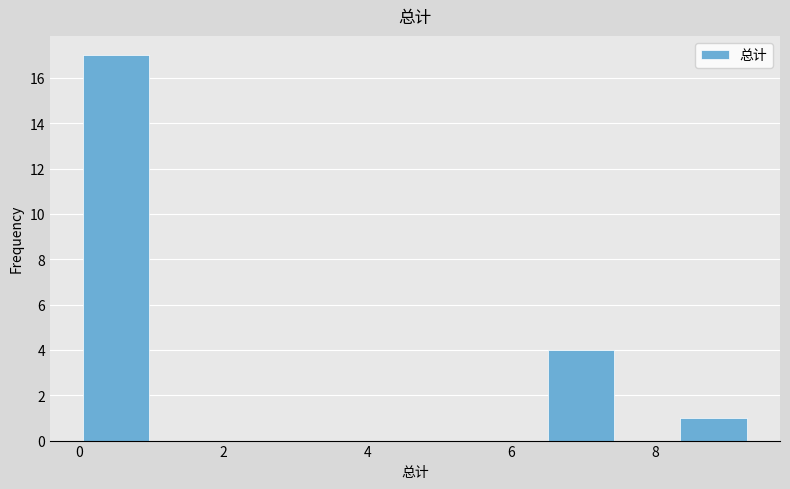

What is the height of the bar covering 6.6 to 7.4 on the x-axis? Neither the bar edges nor the heights are printed on the chart, so give them approximately, as read against the axes.

4